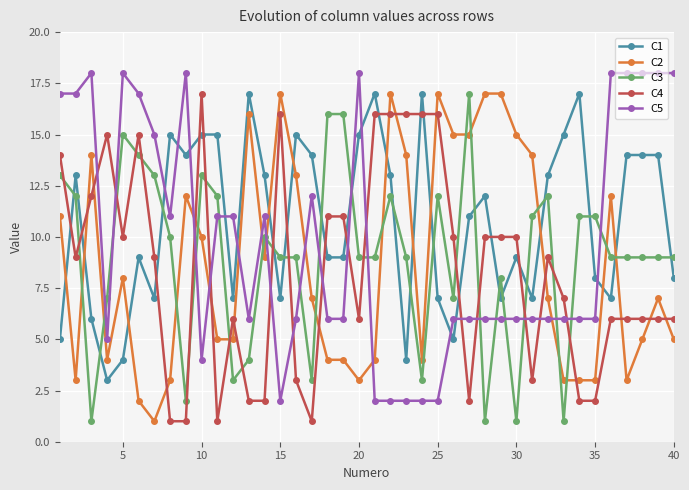

What is the difference between the second highest and minimum values in the C5 series?

16